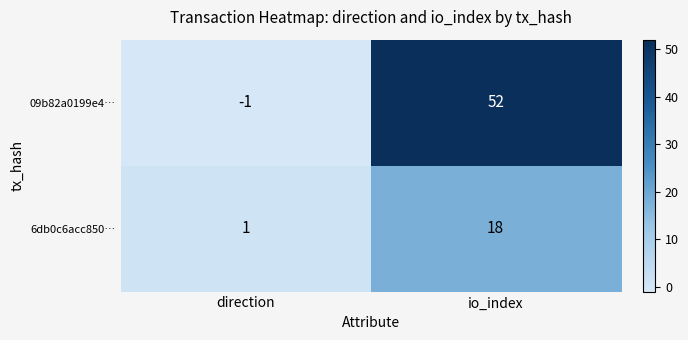

Reading left to right, transcribe all the data shown in this chart.

09b82a0199e4…: direction=-1	io_index=52
6db0c6acc850…: direction=1	io_index=18